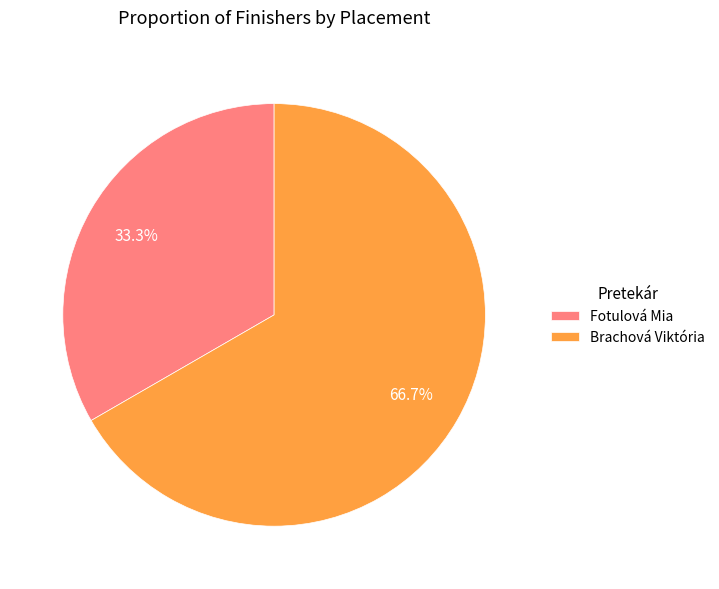

Which category has the smallest portion of the pie?

Fotulová Mia